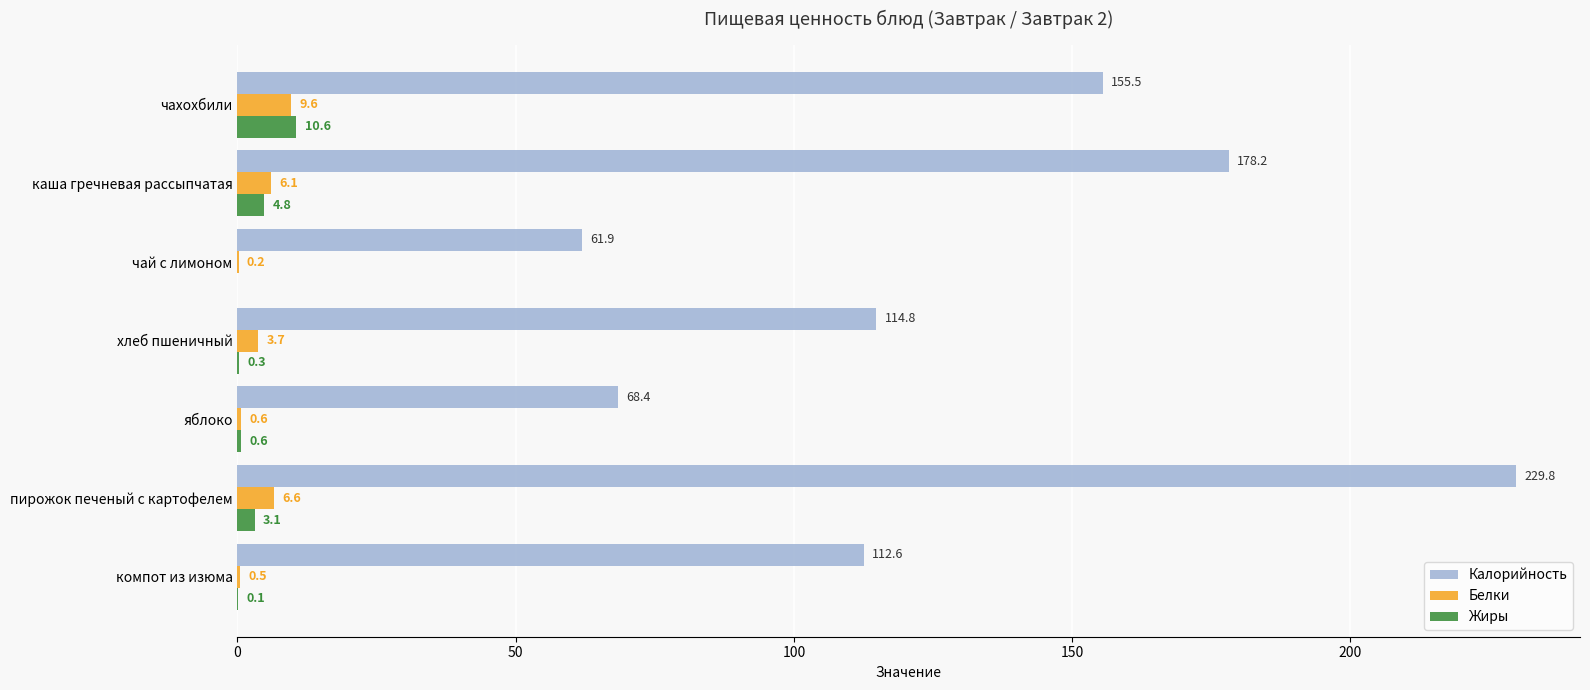

At which category is the sum across all series the highest?

пирожок печеный с картофелем